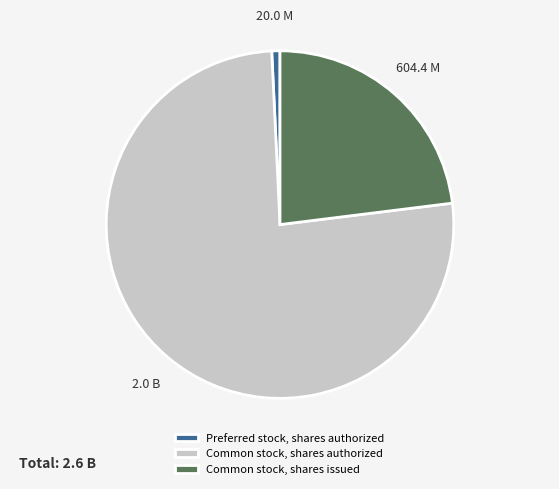

Is there any slice that represents more than half of the pie?

Yes